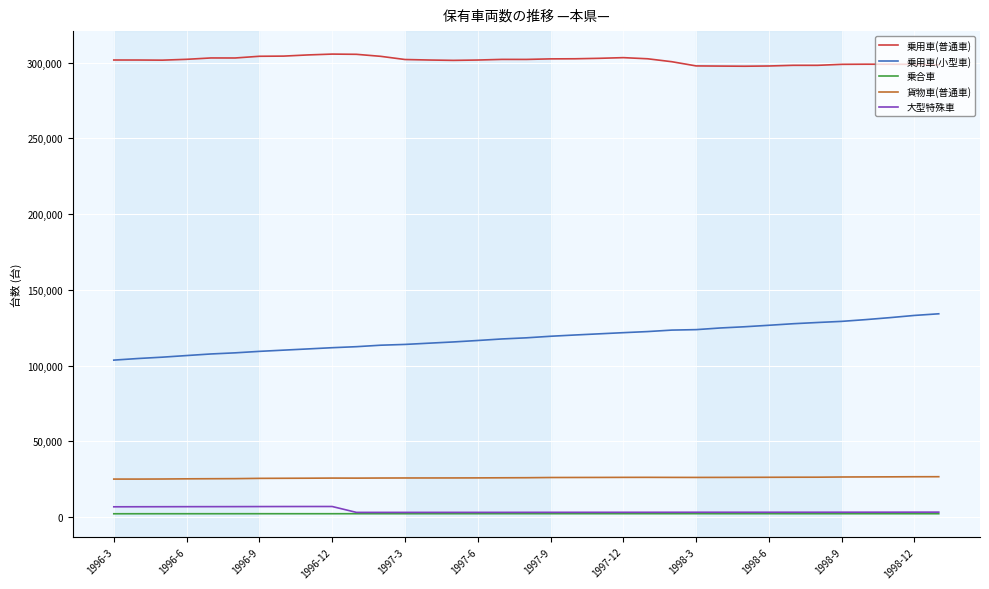

Which series has the largest total across all categories?

乗用車(普通車)